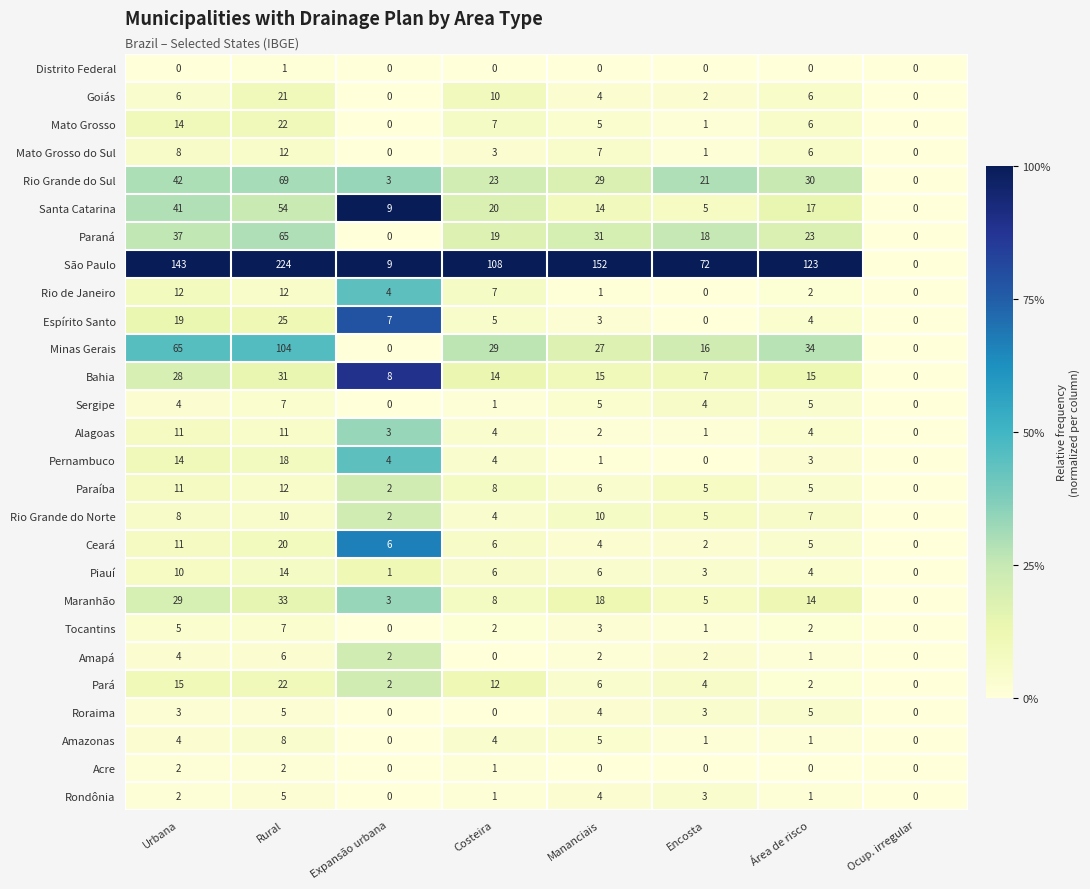

The Rio Grande do Sul series shows 42 at Rural. True or false?

False